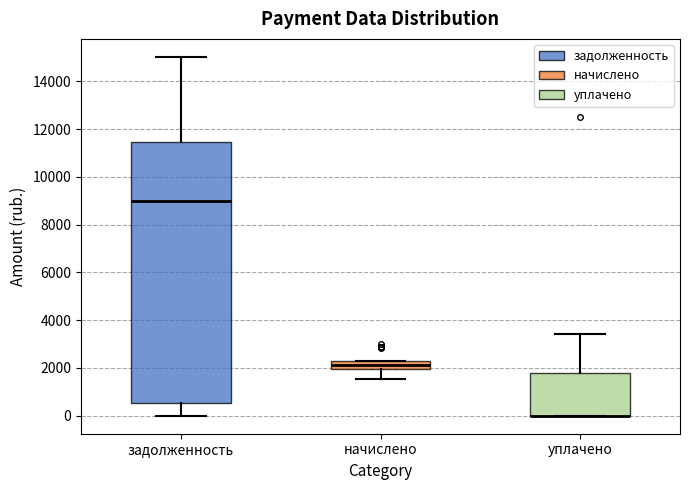

Reading left to right, transcribe this box plot: for each box, give where its median line is, the range the box spans, and where its two whiskers end, as read against the y-axis. The values are not printed on the chart, so give them approximately, as read against the axis.

задолженность: median 9000, box 600 to 11400, whiskers 0 to 15000
начислено: median 2200 (inside the box), box 2000 to 2200, whiskers 1600 to 2400
уплачено: median 0 (drawn on the box's lower edge), box 0 to 1800, whiskers 0 to 3400